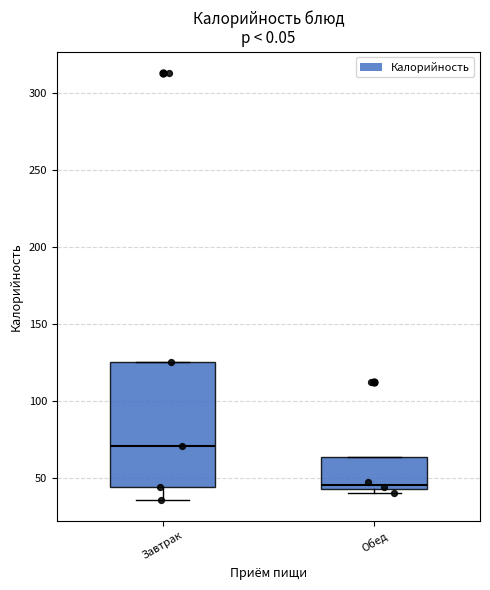

Comparing the boxes themselves (not the whiskers), which one is the tallest?

Завтрак